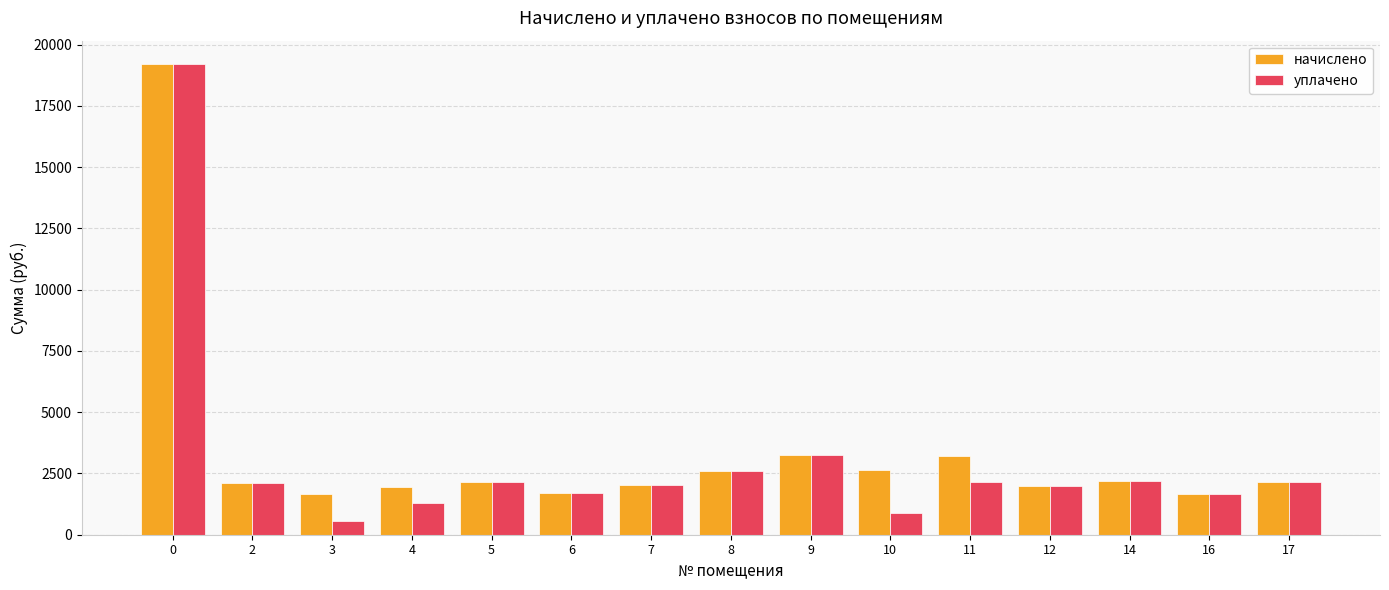

Which series has the widest spread of values?

уплачено